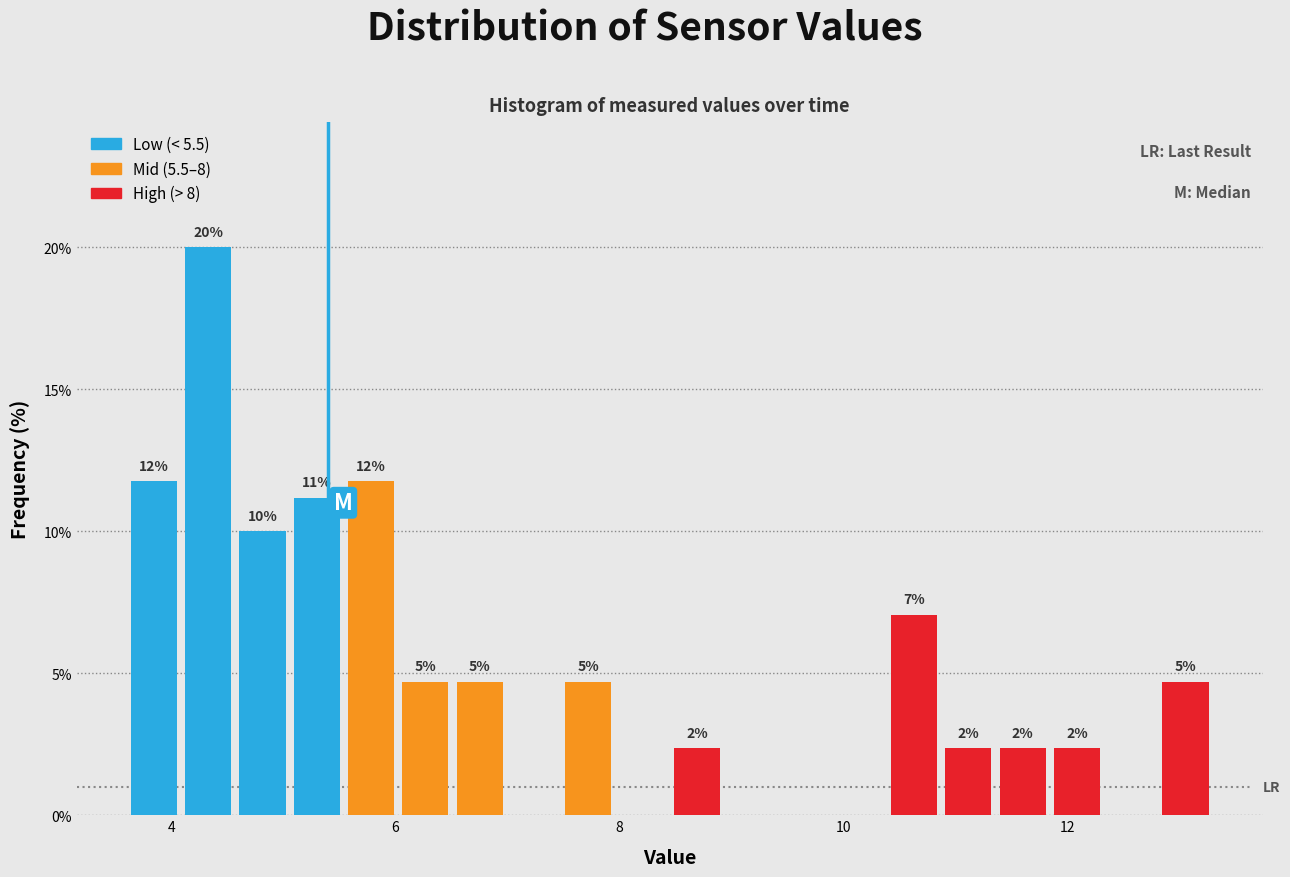

Read against the x-axis, roughly where is the centre of the tallest bar?

4.4